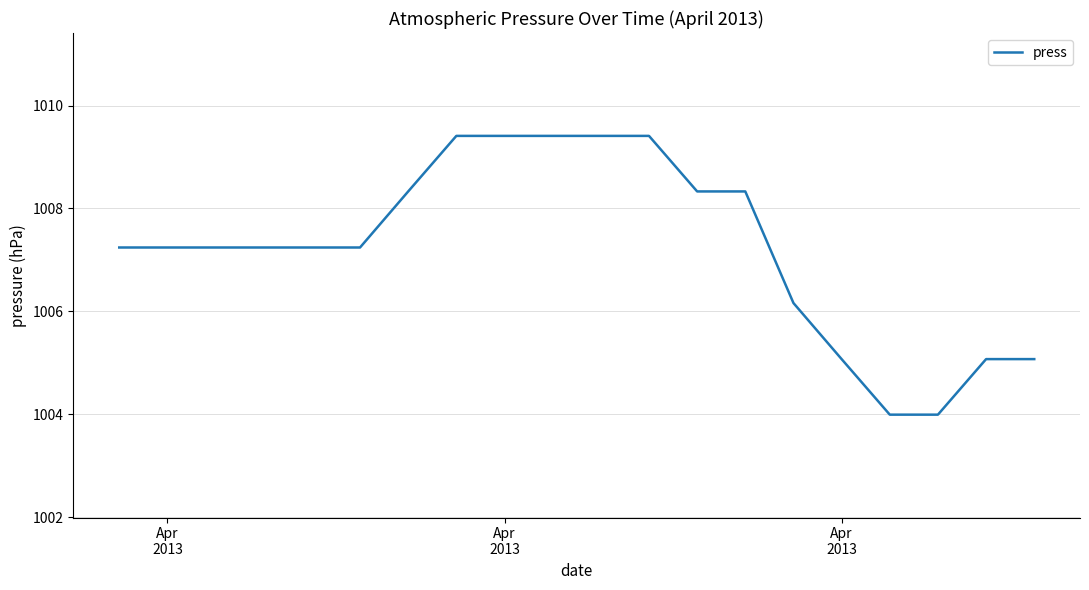

How many lines are shown in the chart?

1